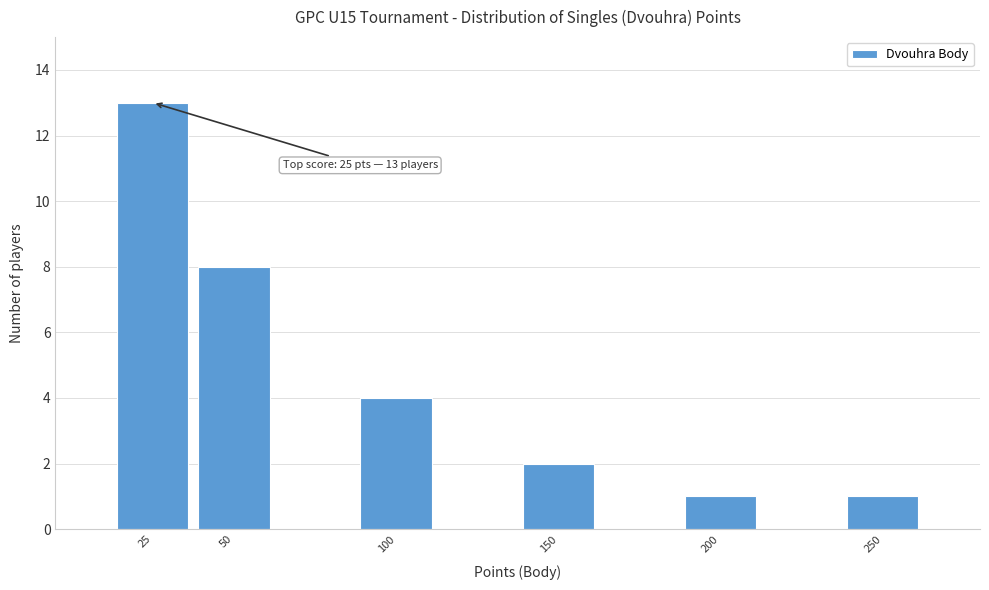

Reading left to right, list all the values displayed in this chart.

13	8	4	2	1	1